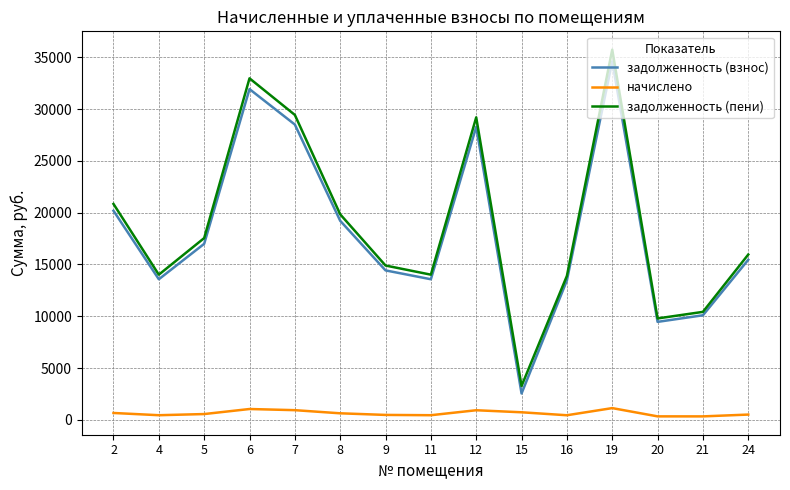

How many distinct data groups are displayed?

3